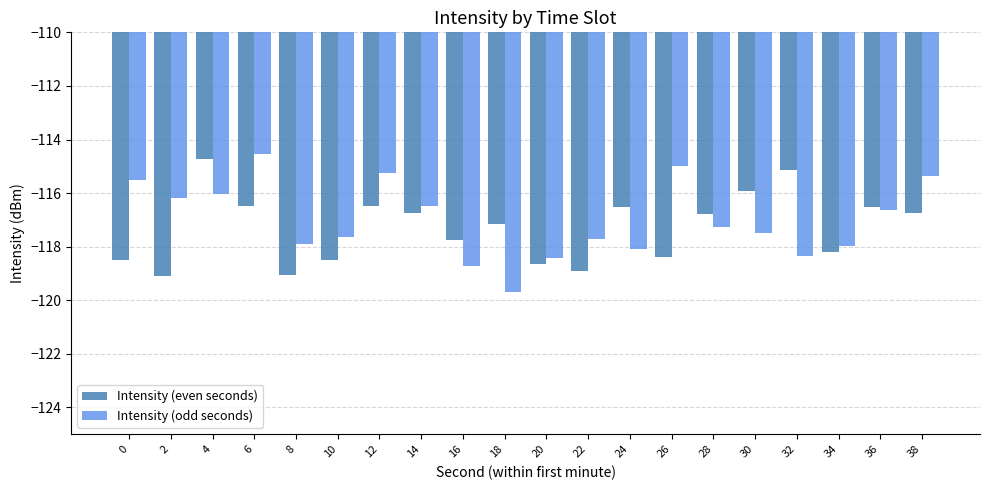

What is the difference between the maximum and second lowest values in the Intensity (odd seconds) series?

4.2